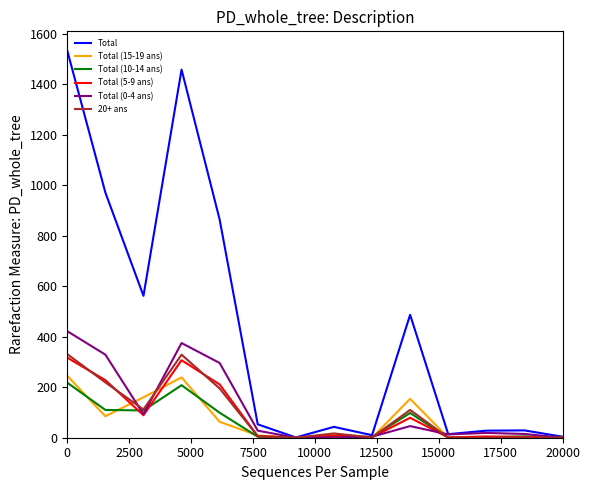

Which series has the widest spread of values?

Total